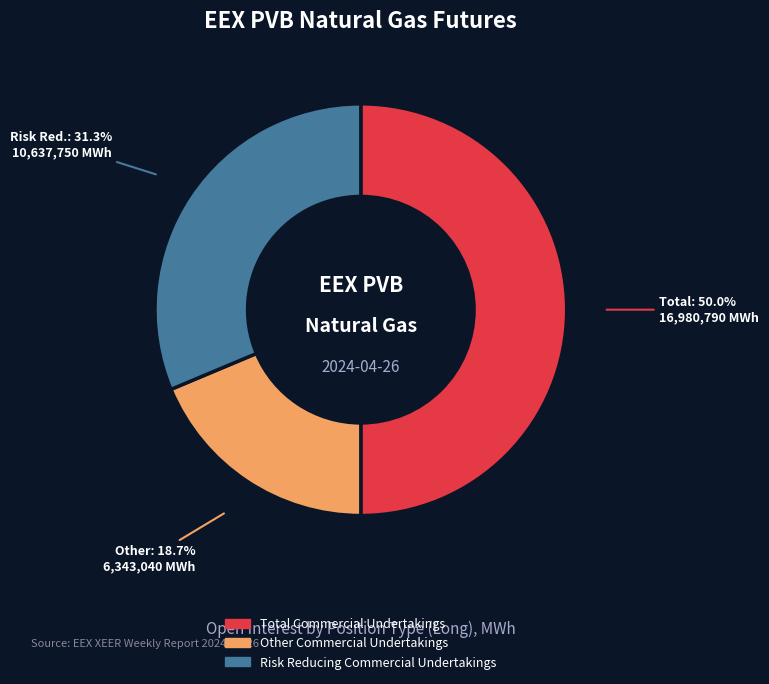

The Risk Reducing Commercial Undertakings slice represents 31% of the pie. True or false?

True